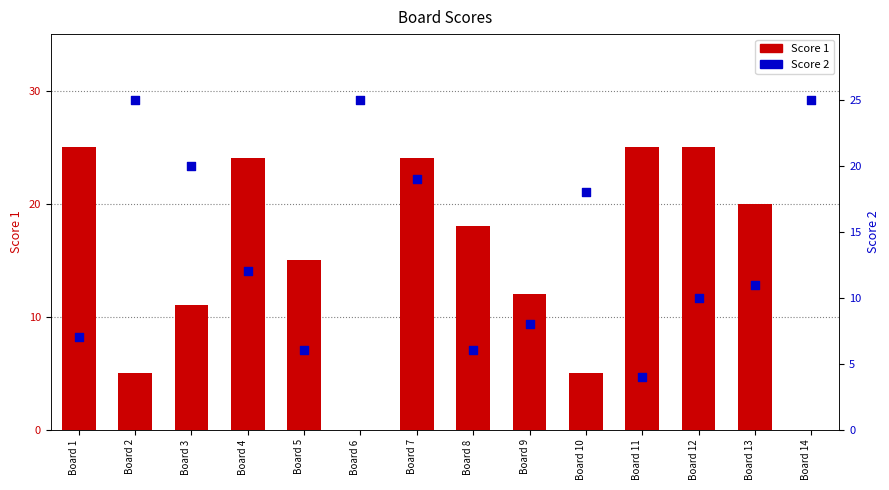

Which series contains the lowest Y value?

Score 1